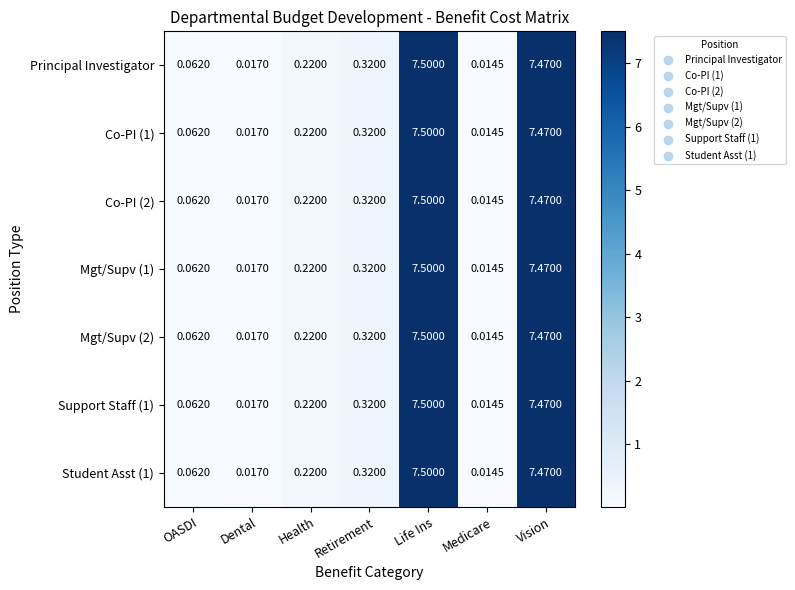

Which category has the highest value in the Principal Investigator series?

Life Ins